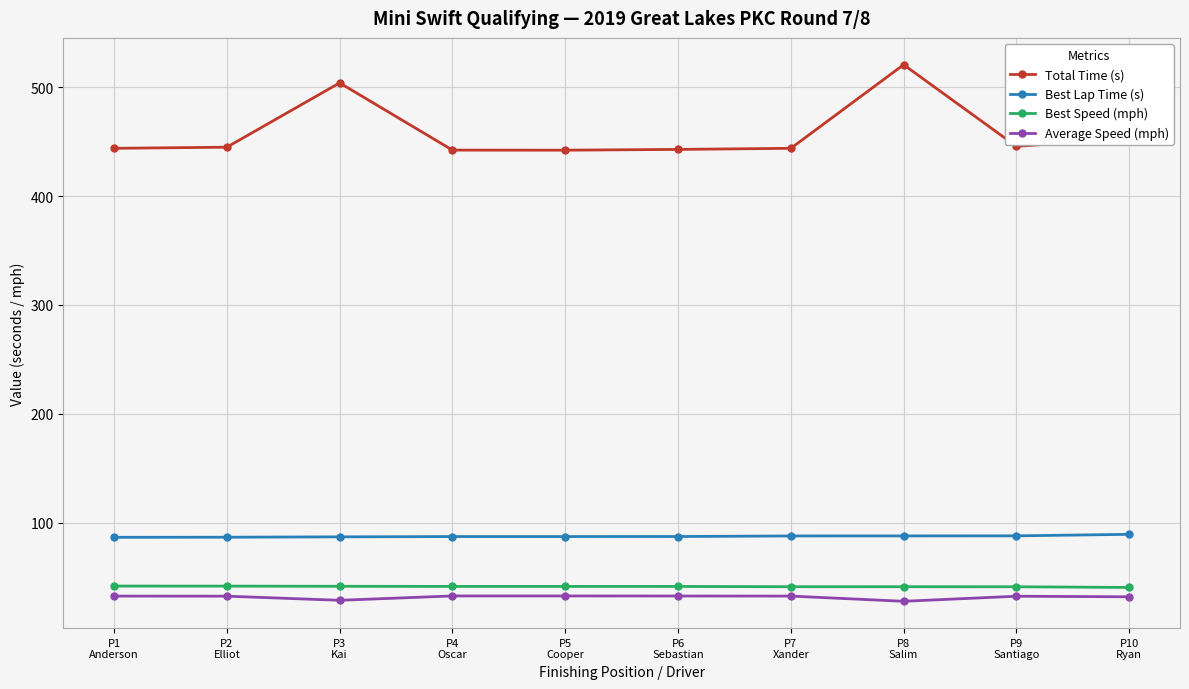

Which series has the largest range (max minus min)?

Total Time (s)